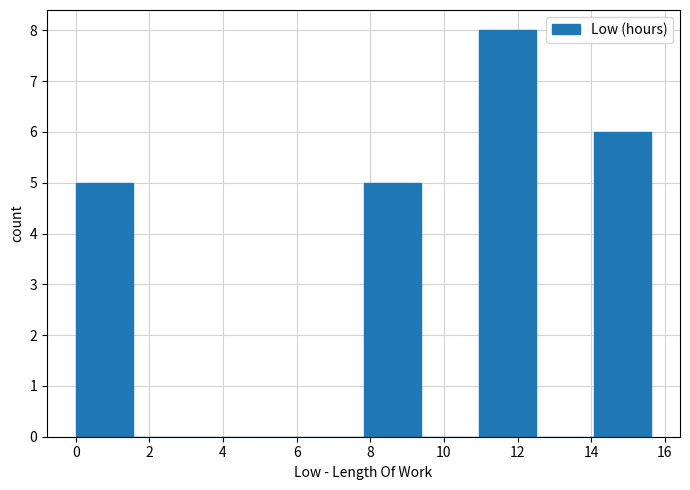

How tall is the bar that spans 14.0 to 15.6 on the x-axis? Neither the bar edges nor the heights are printed on the chart, so give them approximately, as read against the axes.

6